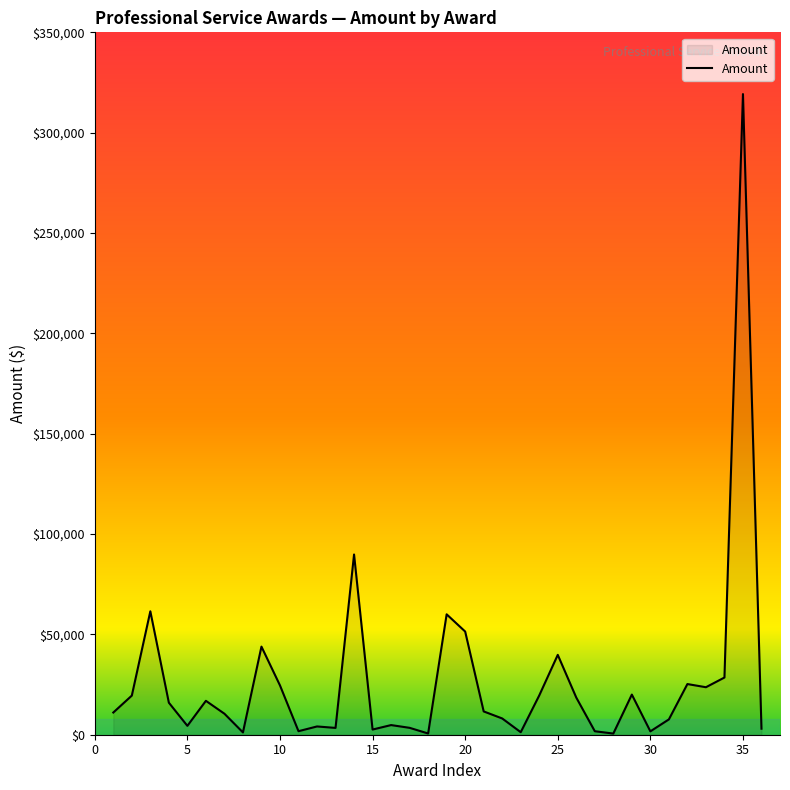

What is the difference between the maximum and minimum values?

318651